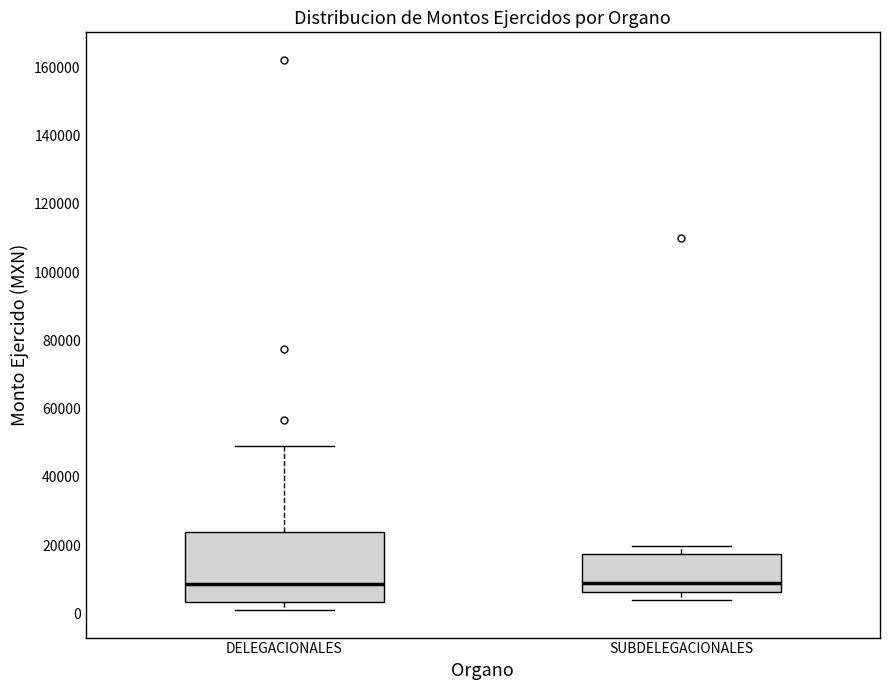

Reading left to right, read every box against the y-axis: the position of its median line, the range the box covers, and the ends of its whiskers. The values are not printed on the chart, so give them approximately, as read against the axis.

DELEGACIONALES: median 8000, box 4000 to 24000, whiskers 0 to 50000
SUBDELEGACIONALES: median 10000, box 6000 to 18000, whiskers 4000 to 20000